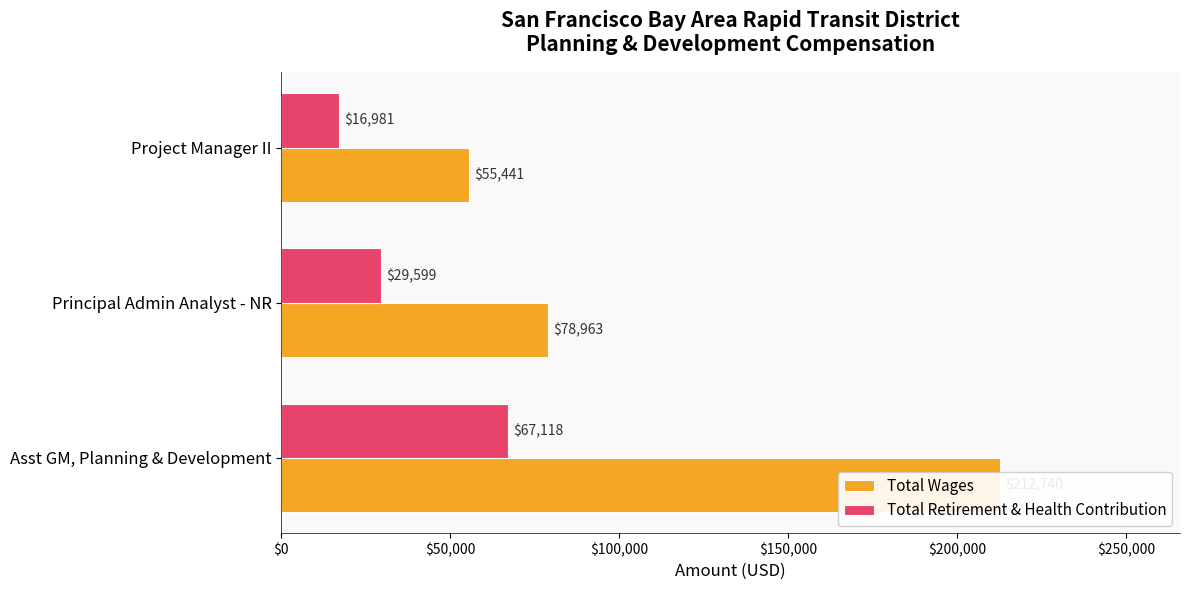

True or false: Total Wages has a value of 117060 at Principal Admin Analyst - NR.

False